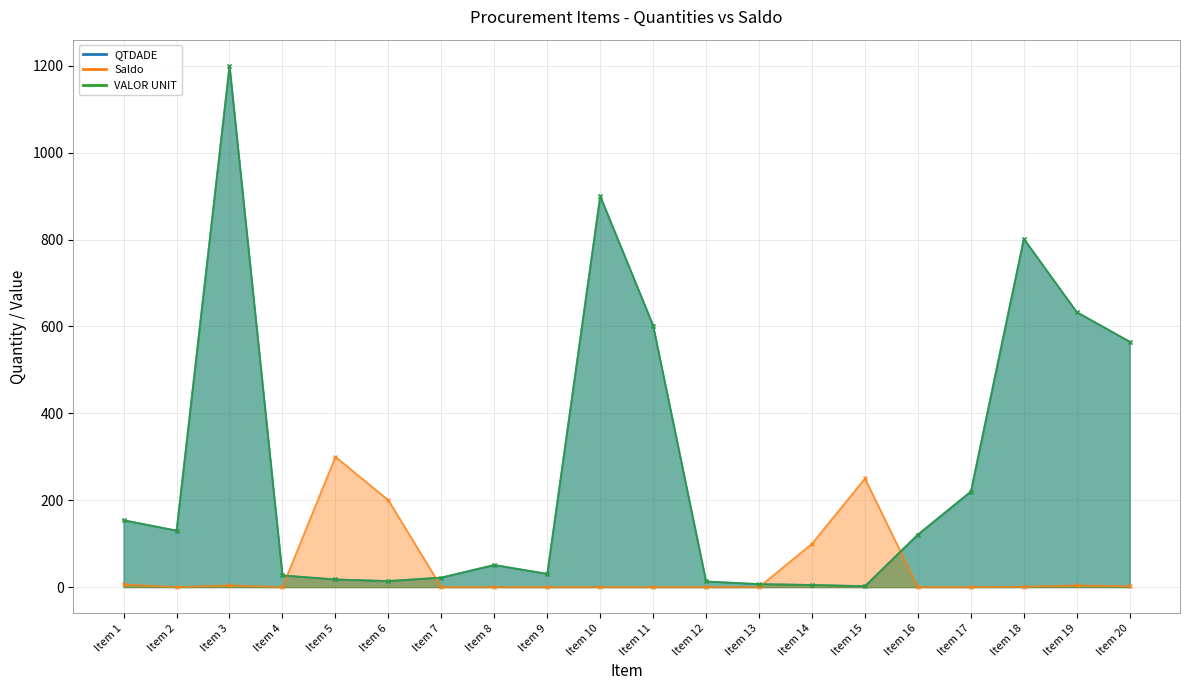

Which has a higher value, Item 8 or Item 20?

Item 20